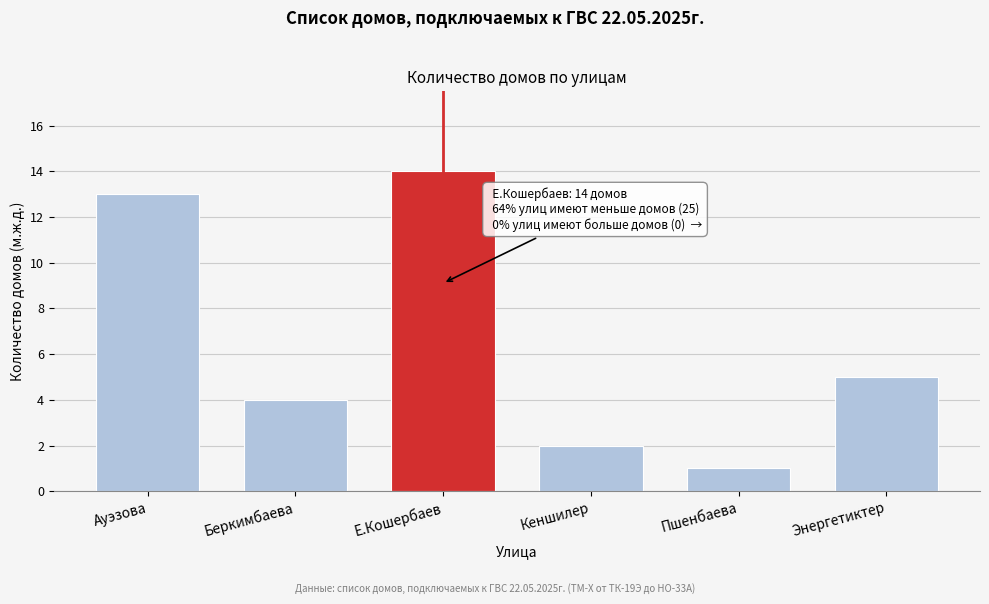

Reading left to right, transcribe all the data shown in this chart.

13	4	14	2	1	5